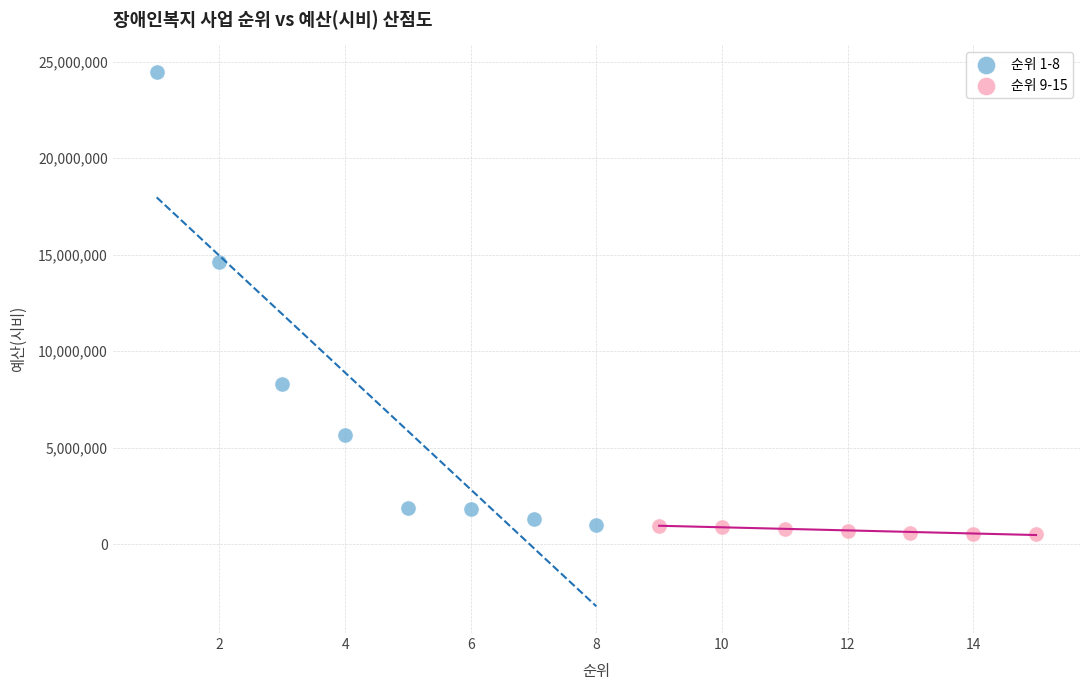

Which series has the largest Y range (max minus min)?

순위 1-8